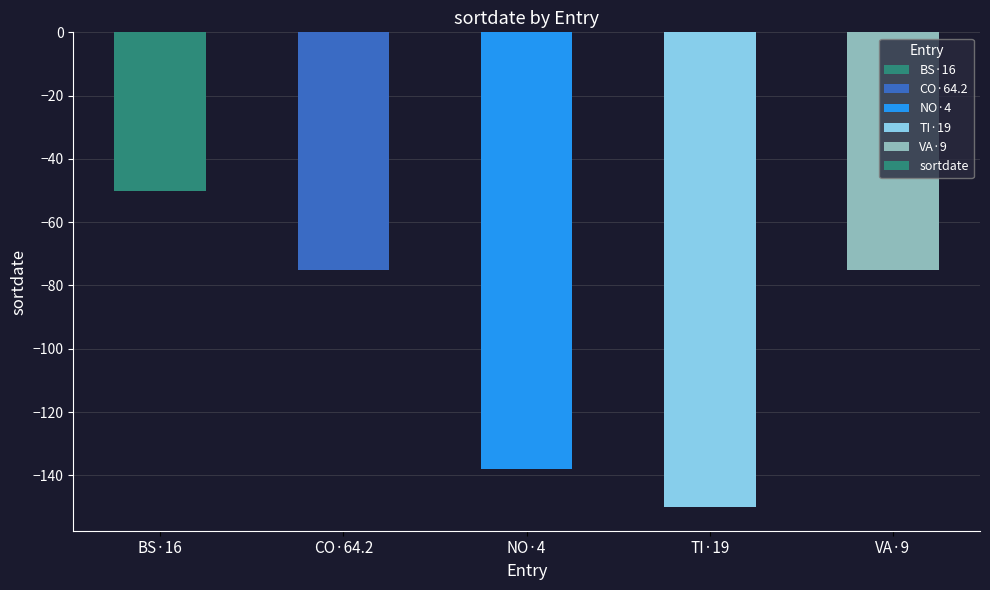

Reading right to left, transcribe all the data shown in this chart.

VA·9=-75	TI·19=-150	NO·4=-138	CO·64.2=-75	BS·16=-50